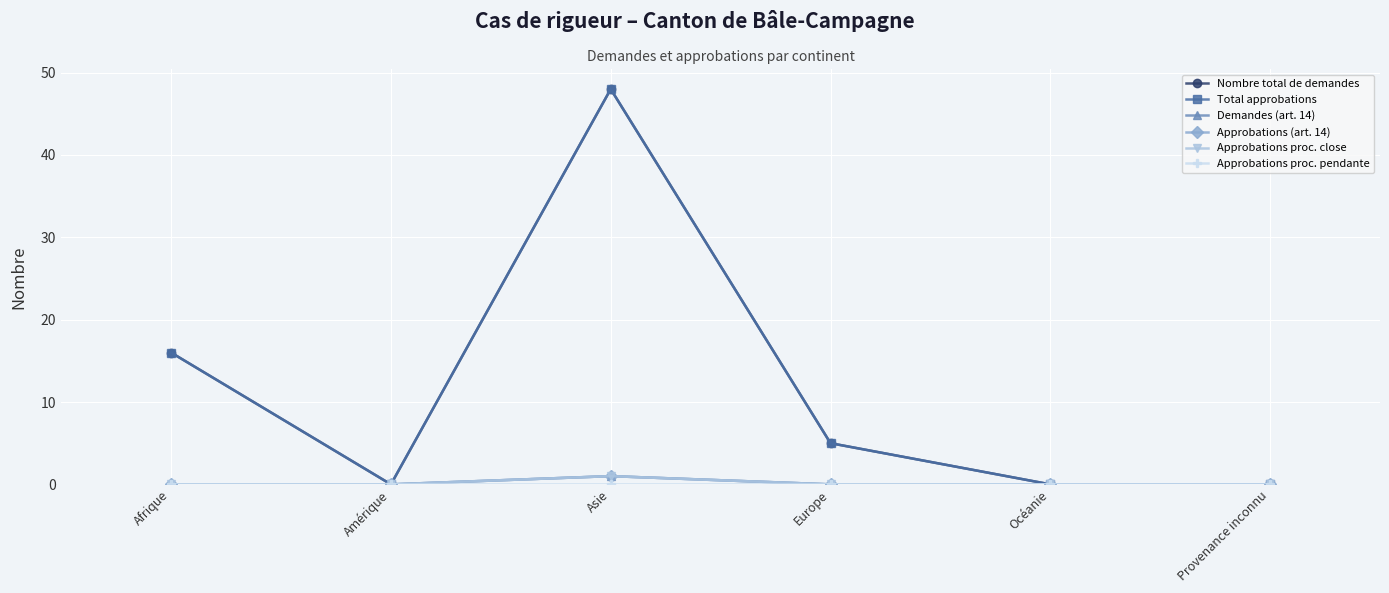

What is the difference between the Total approbations values at Océanie and Asie?

48